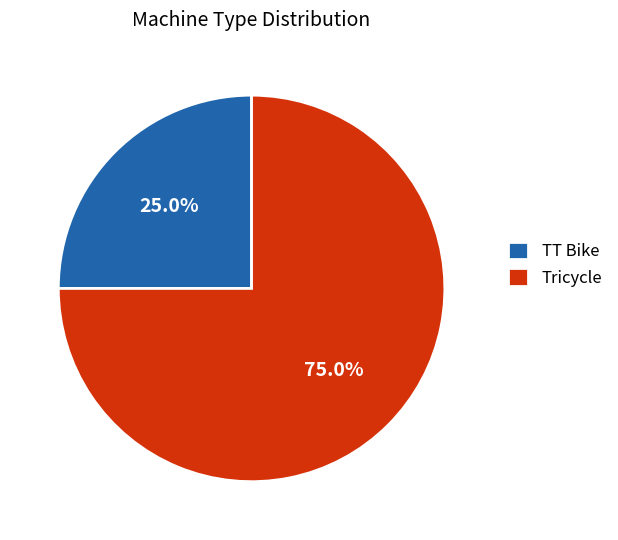

What is the smallest slice in the pie chart?

TT Bike